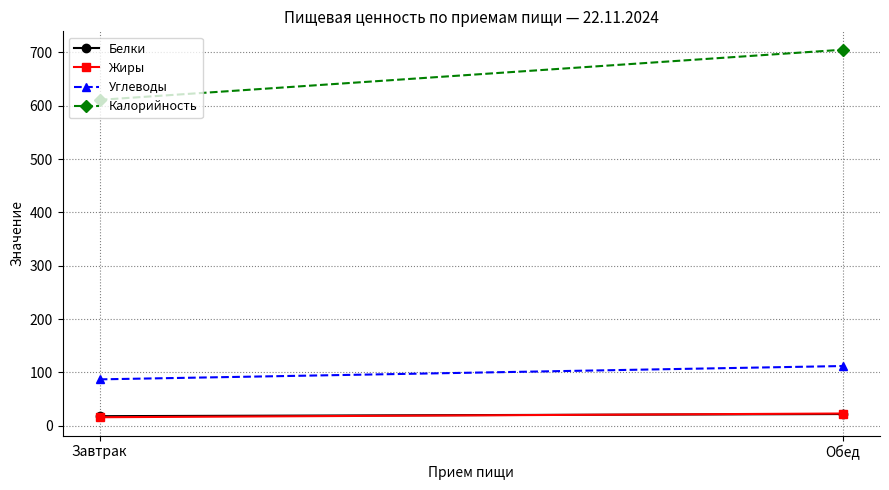

Which has a higher value, Завтрак or Обед?

Обед